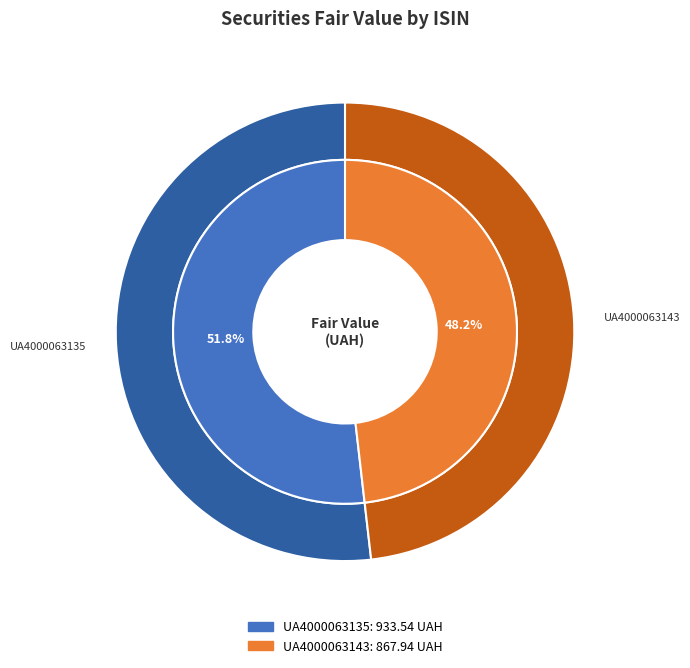

To the nearest percent, what percentage of the pie is UA4000063135?

52%